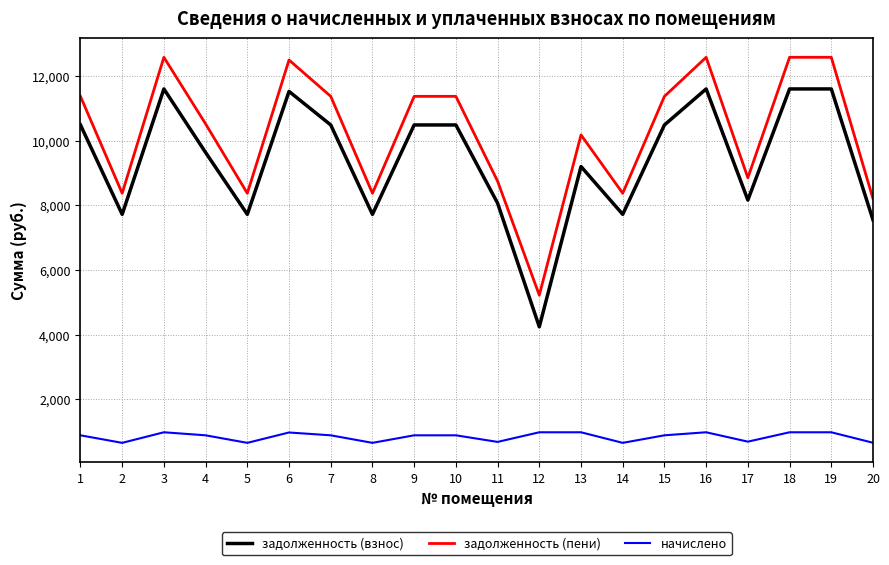

True or false: начислено and задолженность (пени) cross at least once.

False